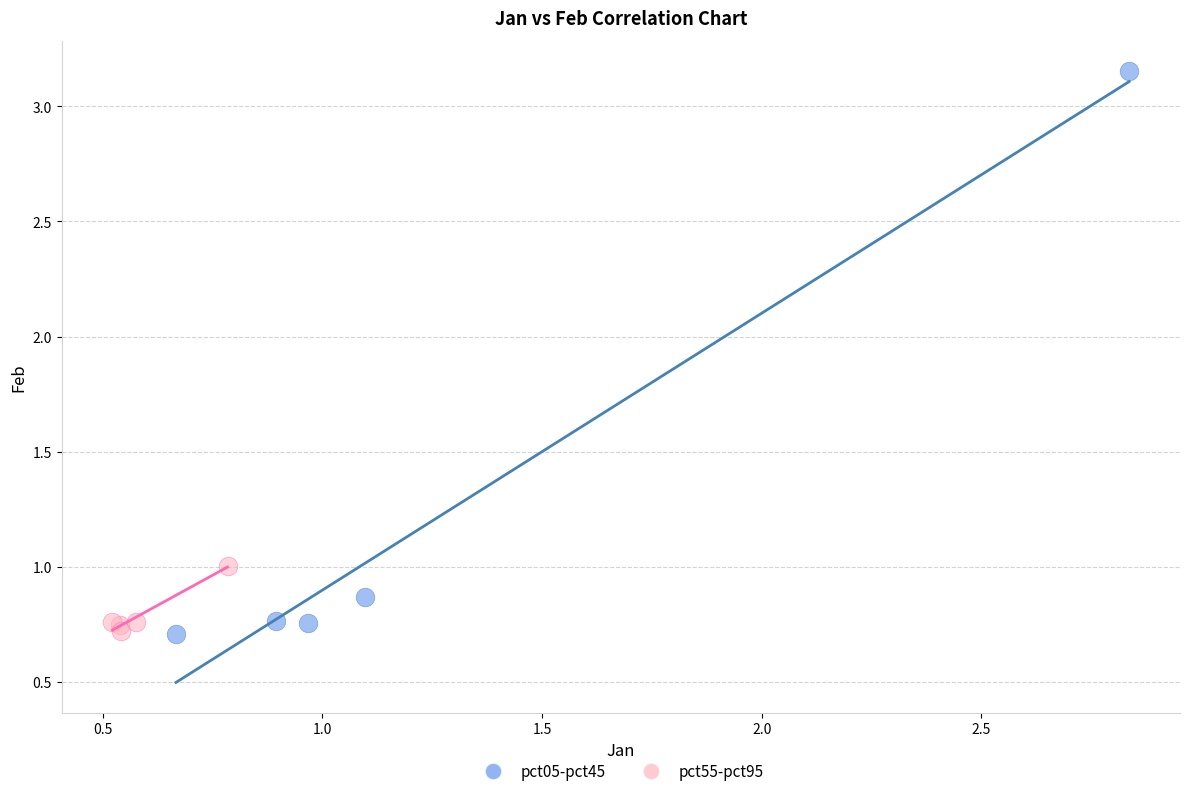

Which series contains the highest Y value?

pct05-pct45